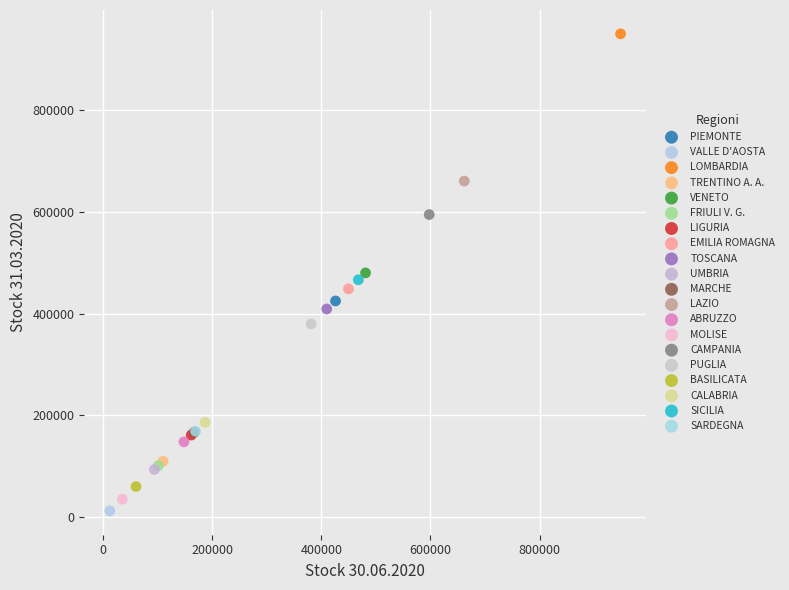

What are all the series names shown in the legend?

PIEMONTE, VALLE D'AOSTA, LOMBARDIA, TRENTINO A. A., VENETO, FRIULI V. G., LIGURIA, EMILIA ROMAGNA, TOSCANA, UMBRIA, MARCHE, LAZIO, ABRUZZO, MOLISE, CAMPANIA, PUGLIA, BASILICATA, CALABRIA, SICILIA, SARDEGNA